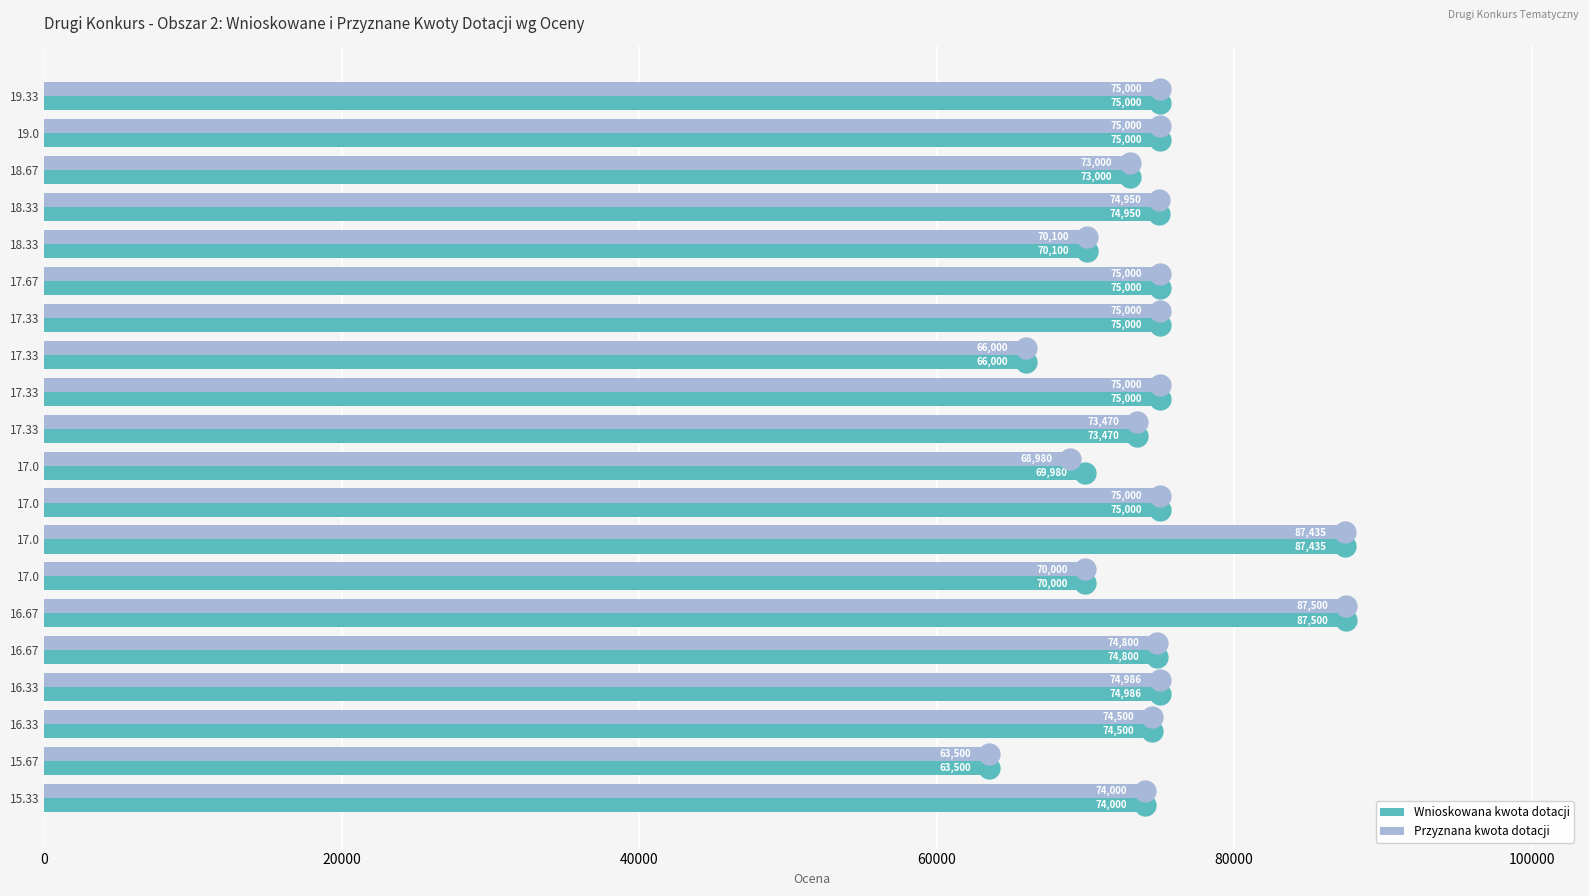

List the series in order of their overall mean, highest first.

Wnioskowana kwota dotacji, Przyznana kwota dotacji